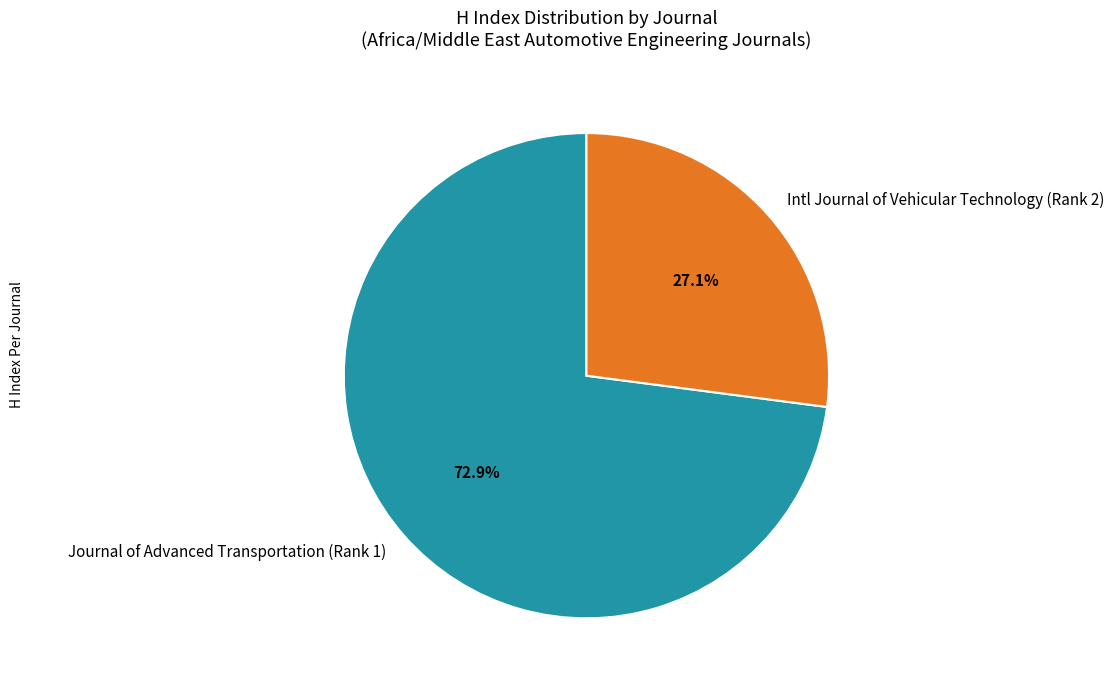

Is there a majority slice in this chart?

Yes